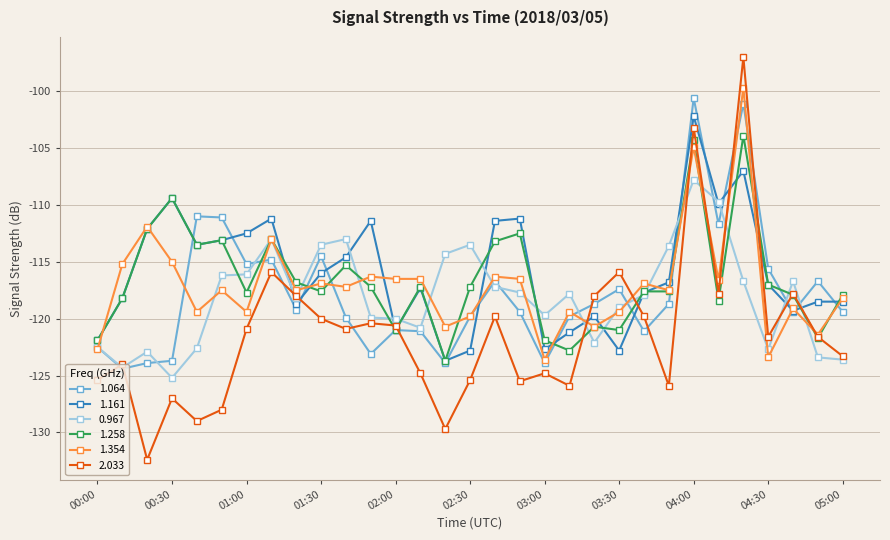

What is the greatest value displayed?

-97.0